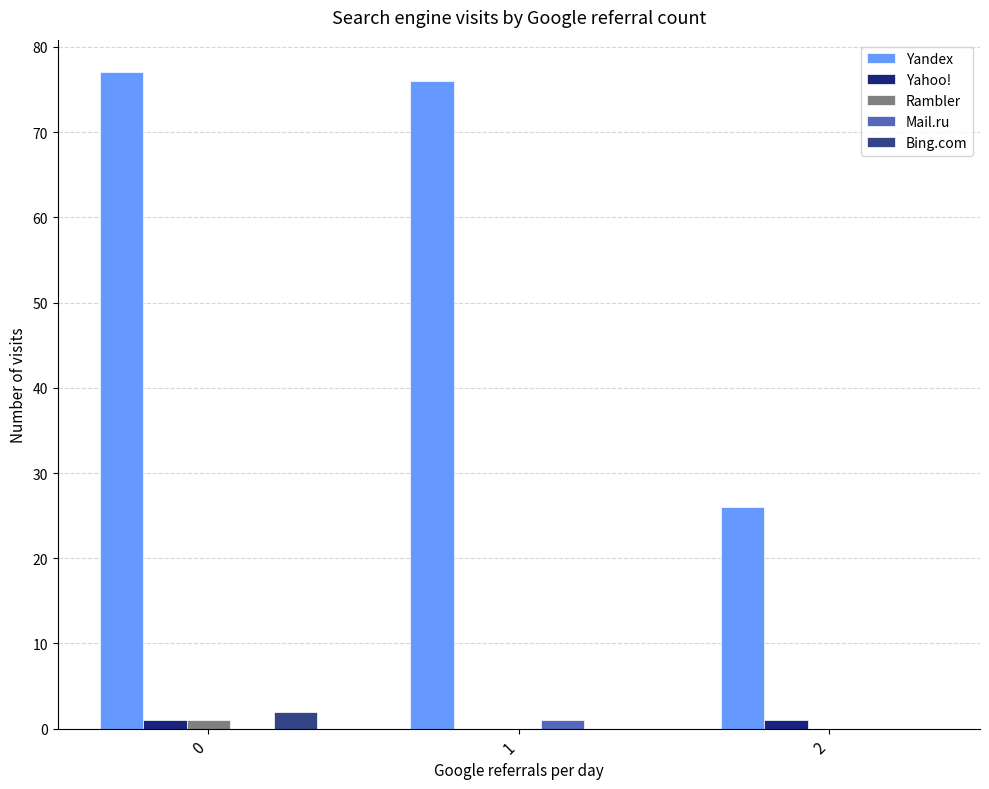

Which series has the largest total across all categories?

Yandex